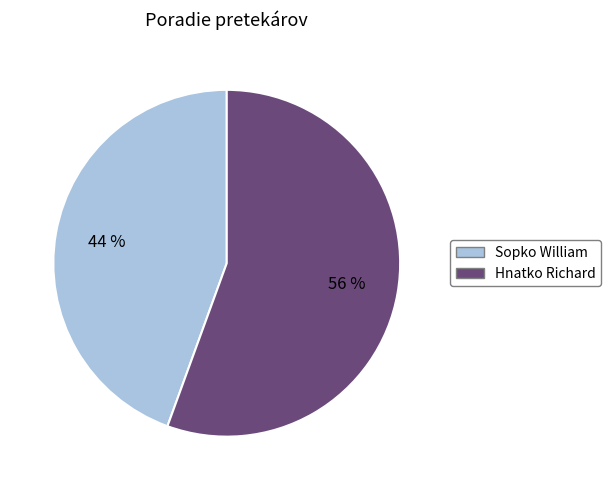

What is the largest slice in the pie chart?

Hnatko Richard